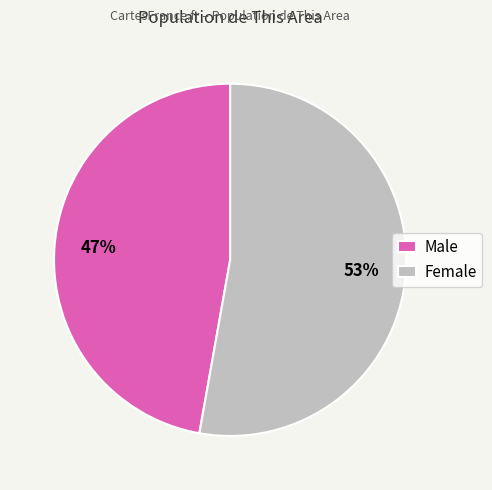

To the nearest percent, what is the combined percentage of Male and Female?

100%